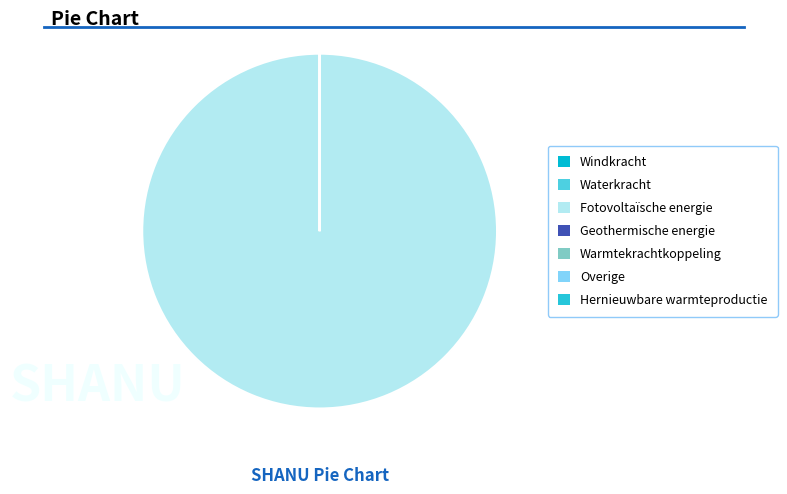

Which slice is the smallest?

Windkracht